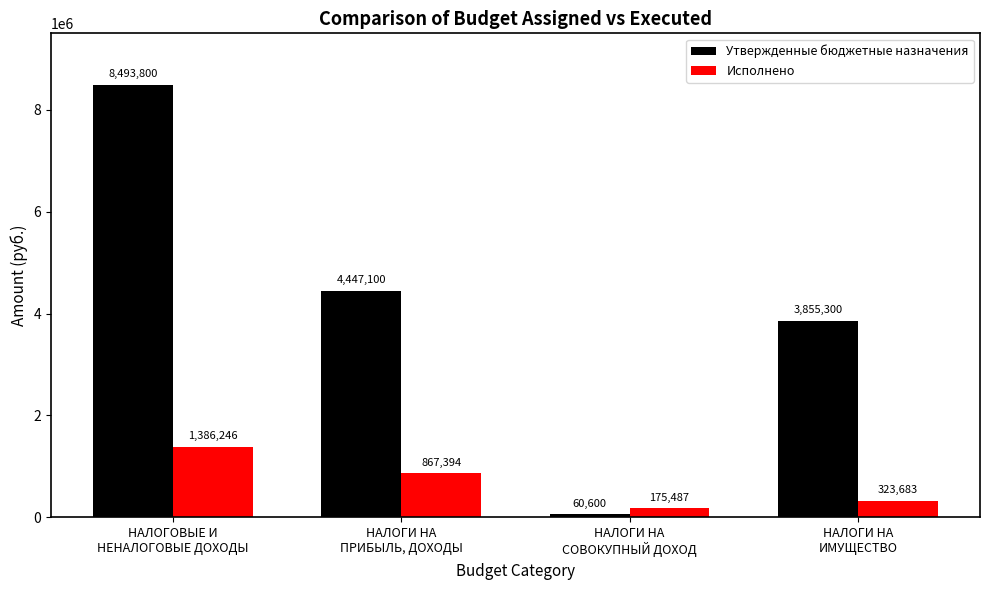

What is the highest value of the Утвержденные бюджетные назначения series?

8493800.0